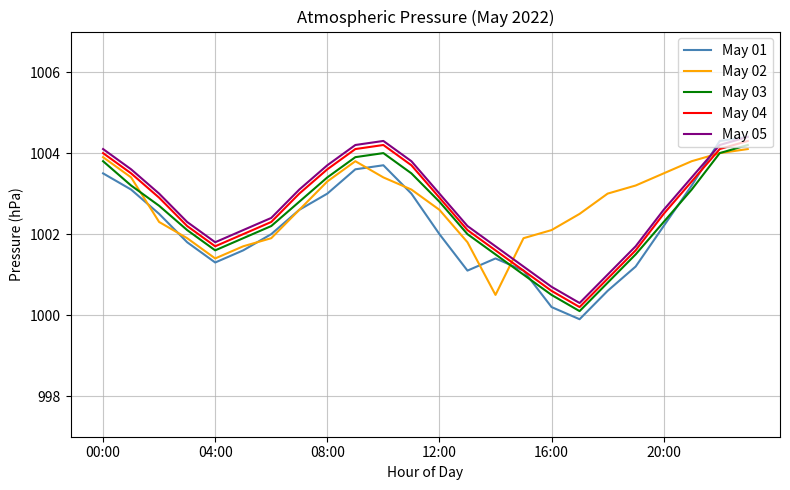

What is the highest value of the May 03 series?

1004.2